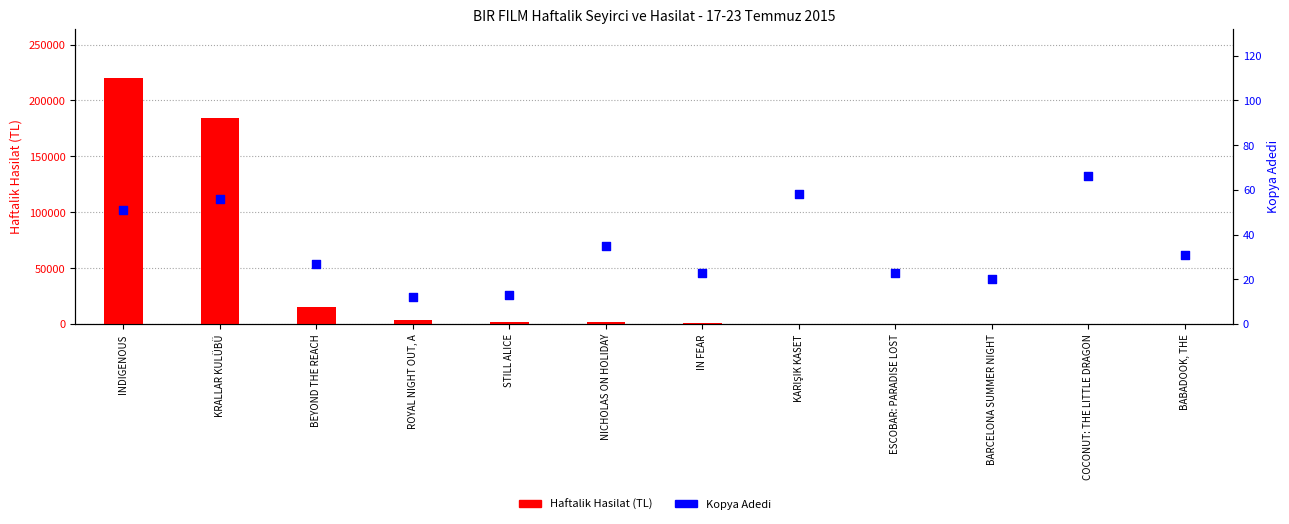

What is the total value across all series at KRALLAR KULÜBÜ?

184674.2